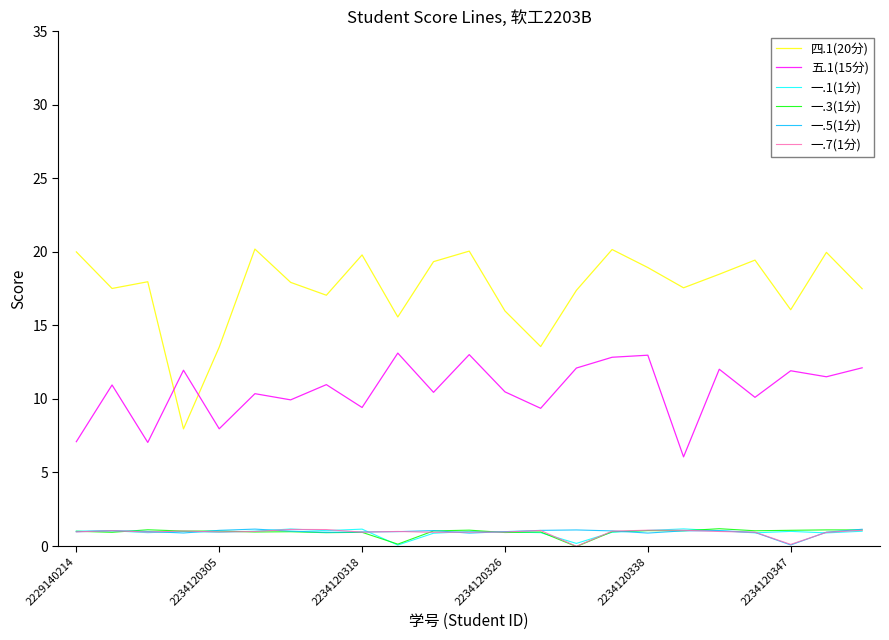

What are all the series names shown in the legend?

四.1(20分), 五.1(15分), 一.1(1分), 一.3(1分), 一.5(1分), 一.7(1分)